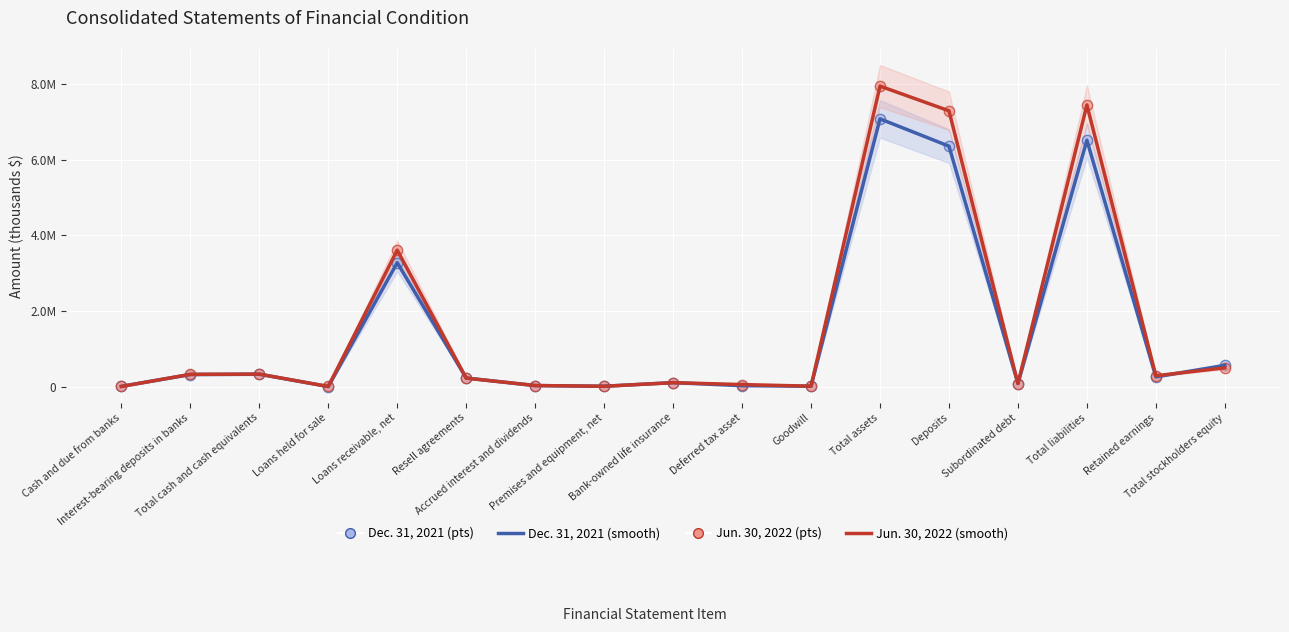

Which series reaches the maximum Y coordinate?

Jun. 30, 2022 (smooth)